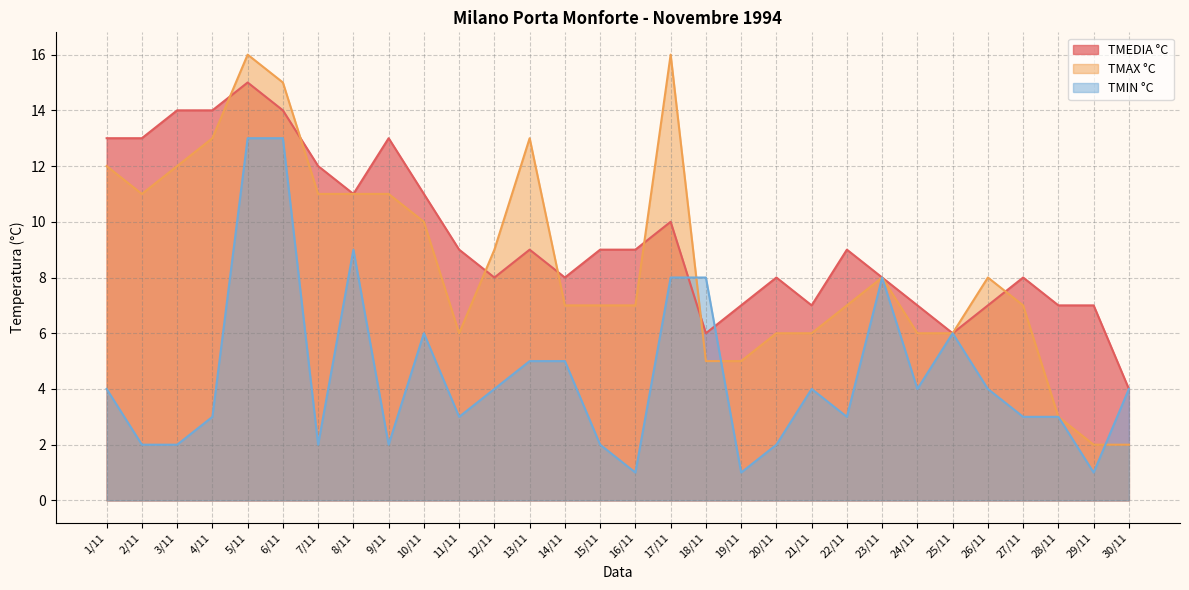

True or false: TMIN °C has more than 1 points higher than both neighbors.

True